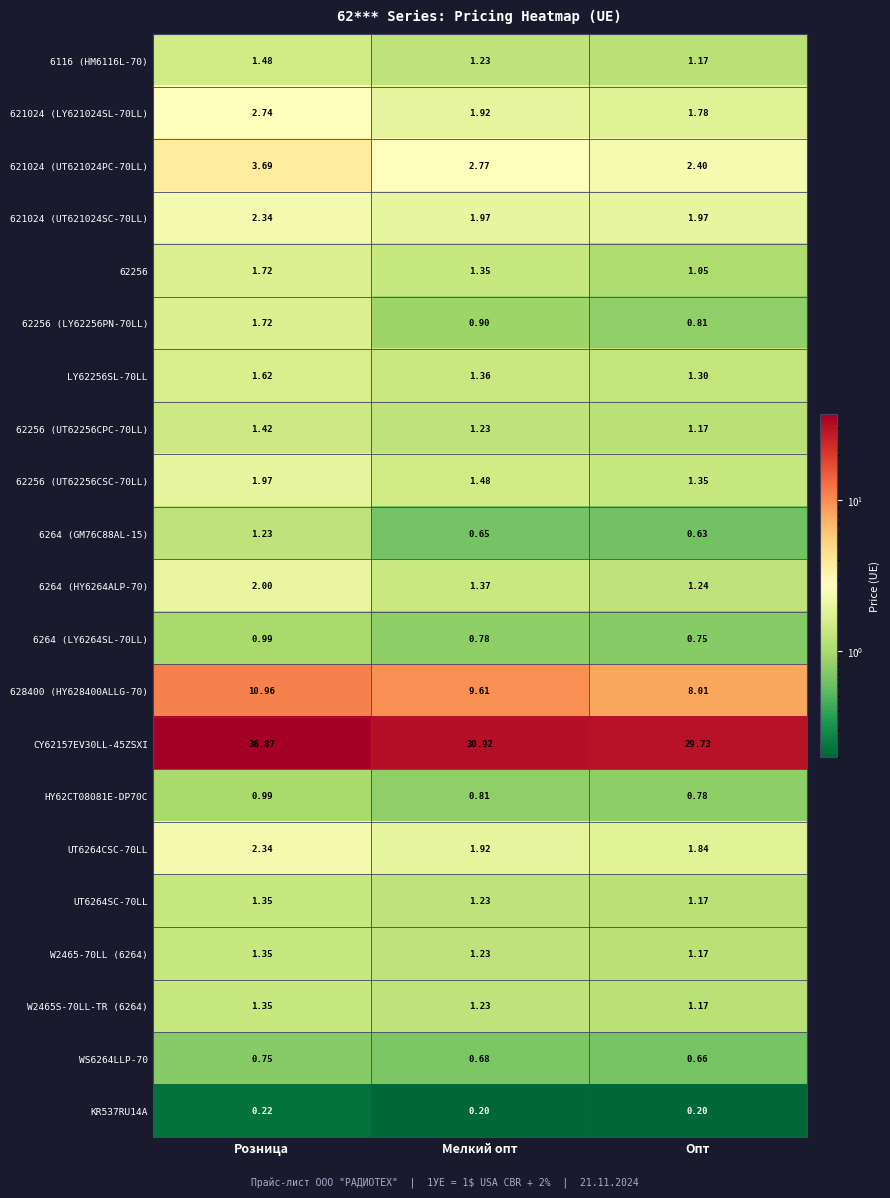

Where is HY62CT08081E-DP70C nearest to the value 0?

Опт